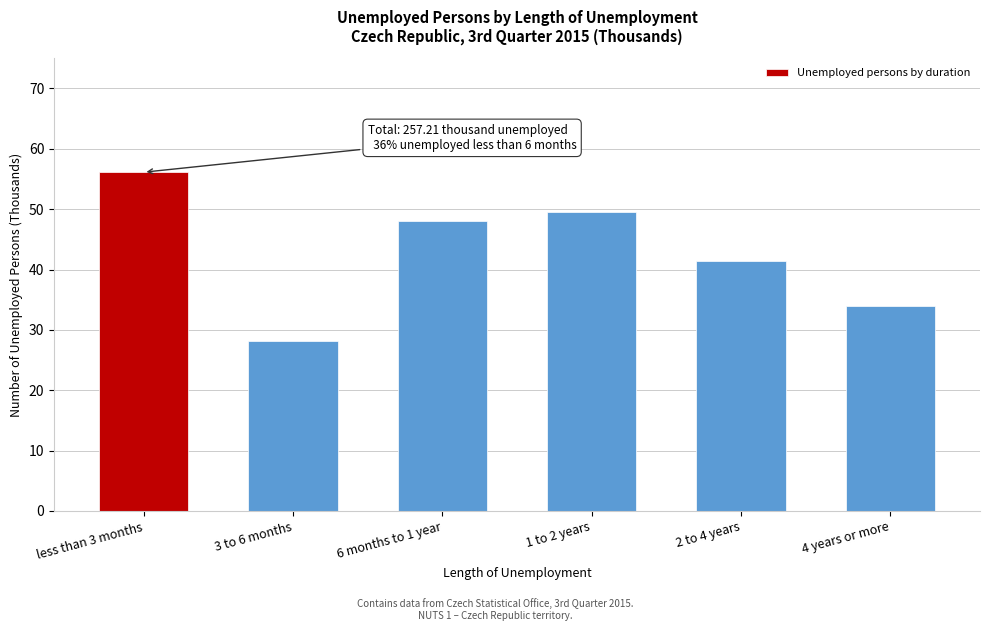

Reading left to right, extract all data points from this chart.

less than 3 months=56.1	3 to 6 months=28.2	6 months to 1 year=48.0	1 to 2 years=49.6	2 to 4 years=41.4	4 years or more=33.9